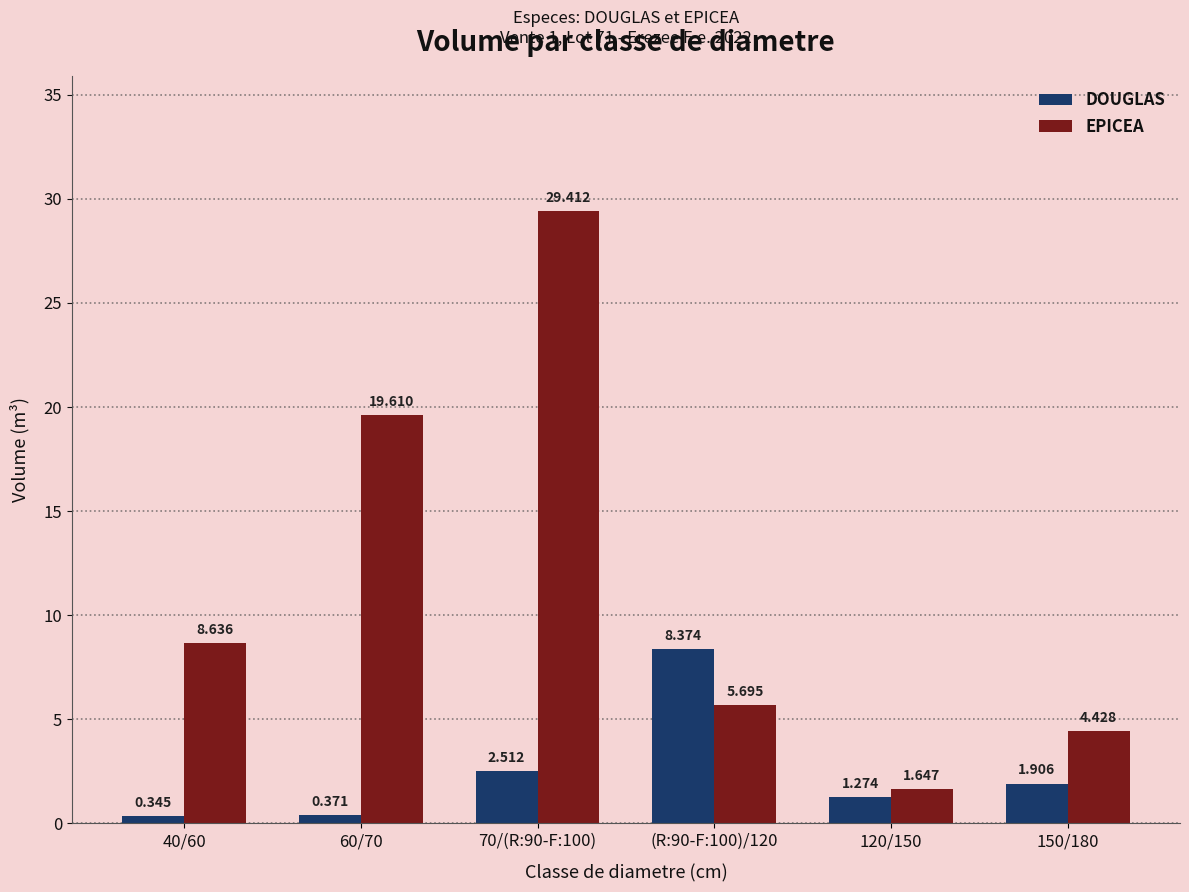

Rank the series at 40/60 from highest to lowest value.

EPICEA, DOUGLAS